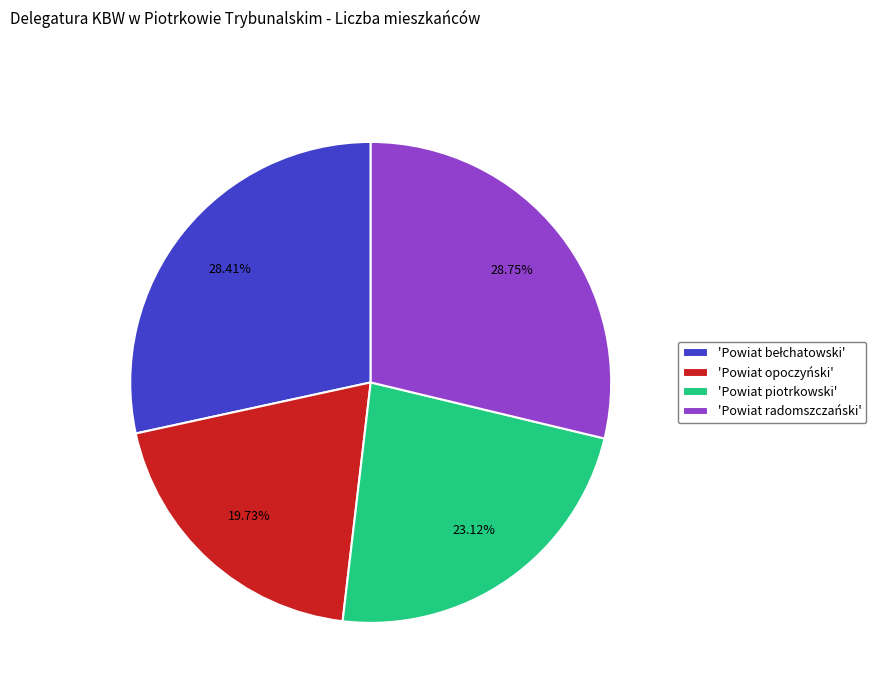

To the nearest percent, what is the difference between the largest and smallest slice percentages?

9%